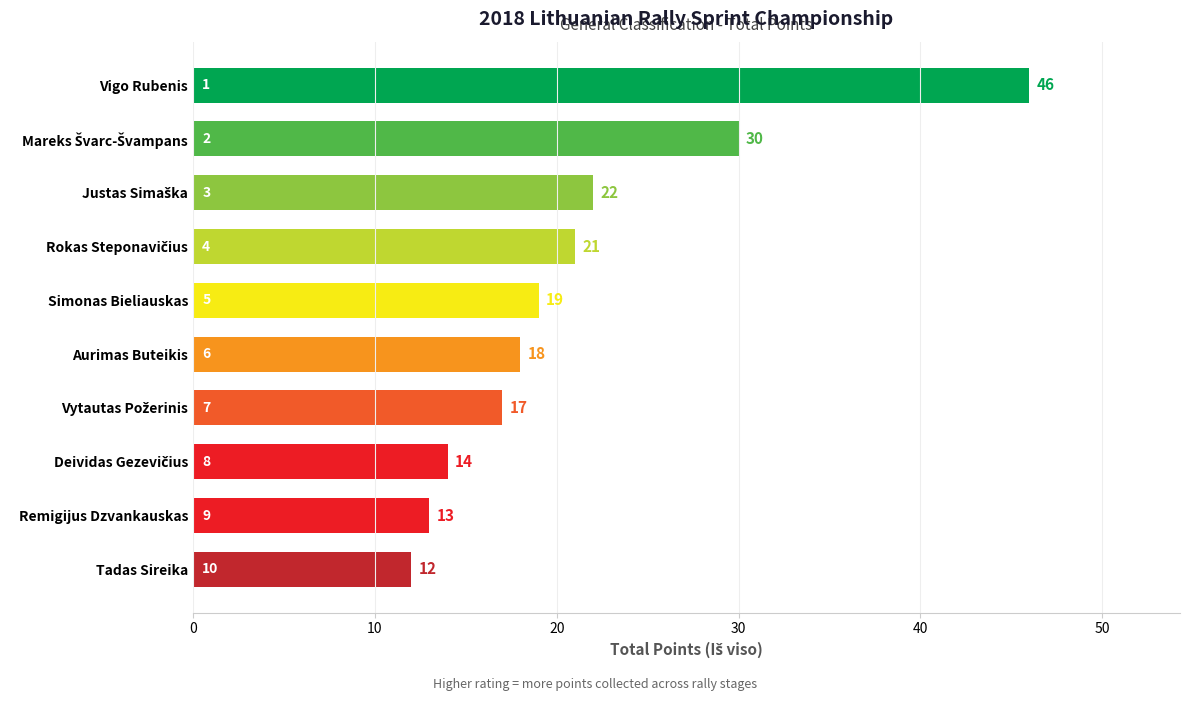

What is the label of the 10th bar from the bottom?

Vigo Rubenis